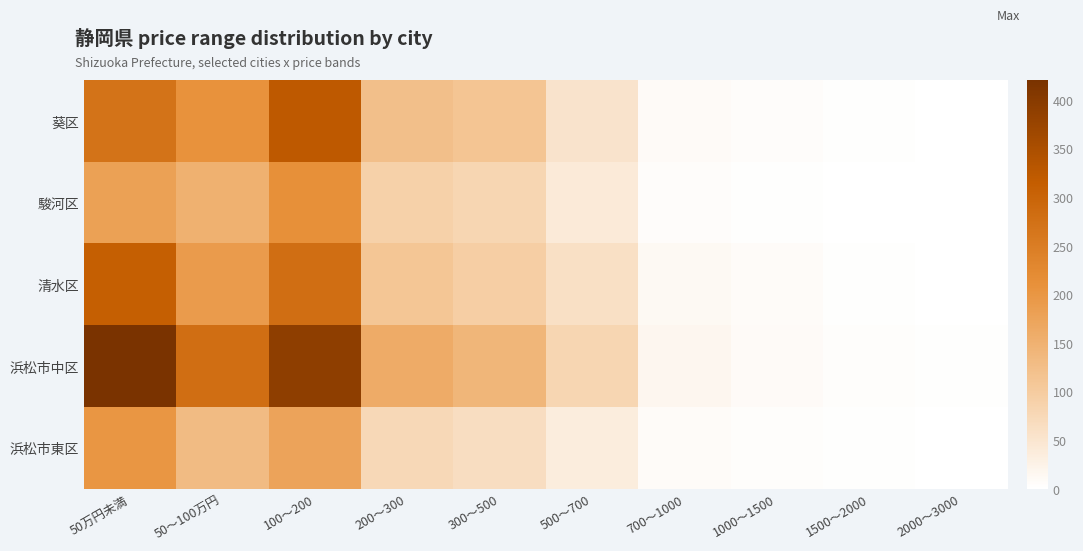

Rank the series at 1500～2000 from lowest to highest value.

駿河区, 葵区, 浜松市東区, 清水区, 浜松市中区